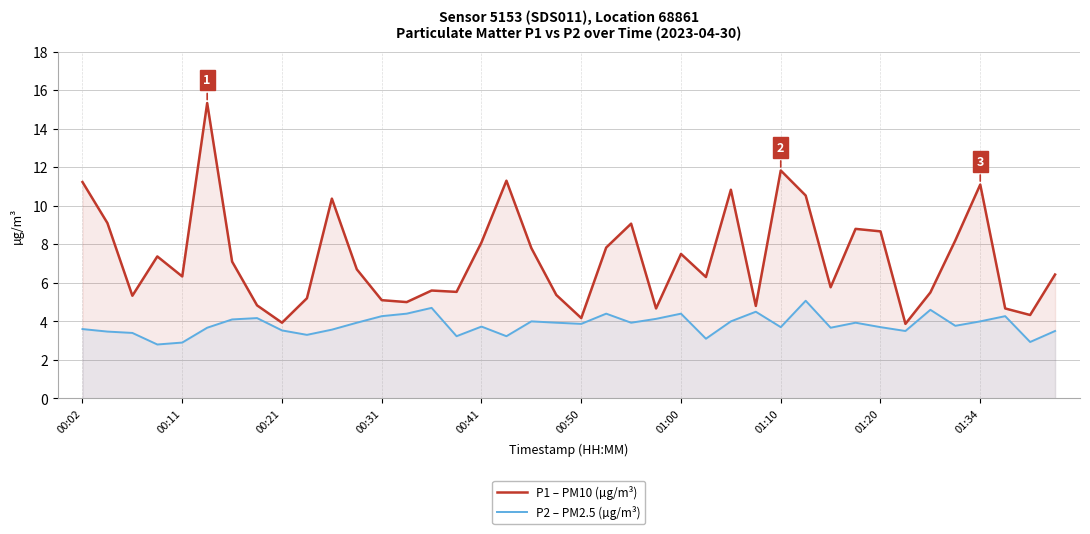

True or false: P1 – PM10 (µg/m³) and P2 – PM2.5 (µg/m³) cross at least once.

False